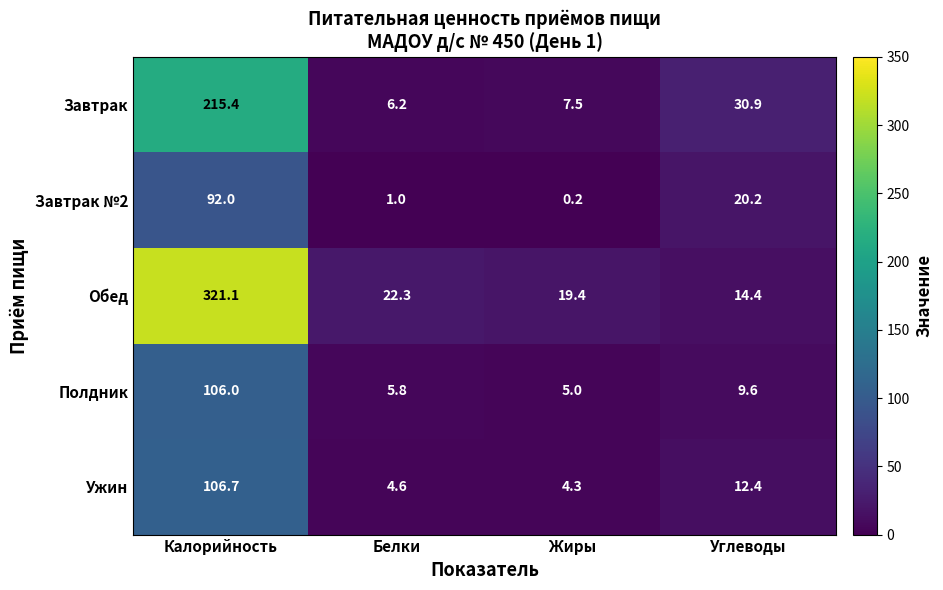

What is the difference between the maximum and minimum values in the Полдник series?

101.0